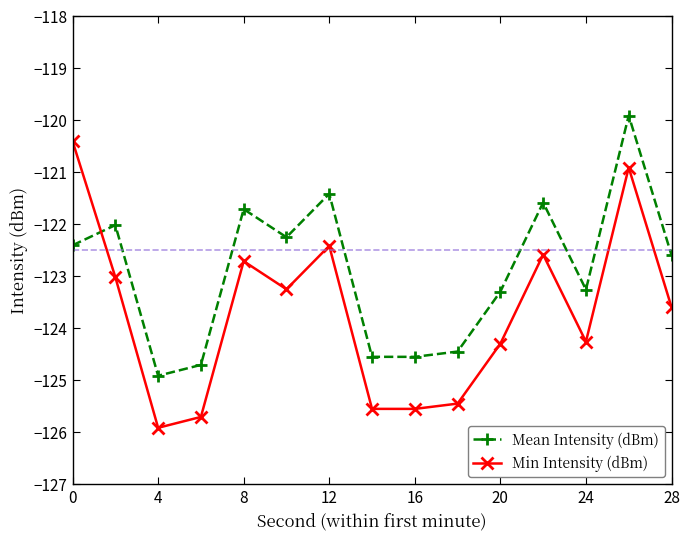

List the series in order of their peak value, highest first.

Mean Intensity (dBm), Min Intensity (dBm)